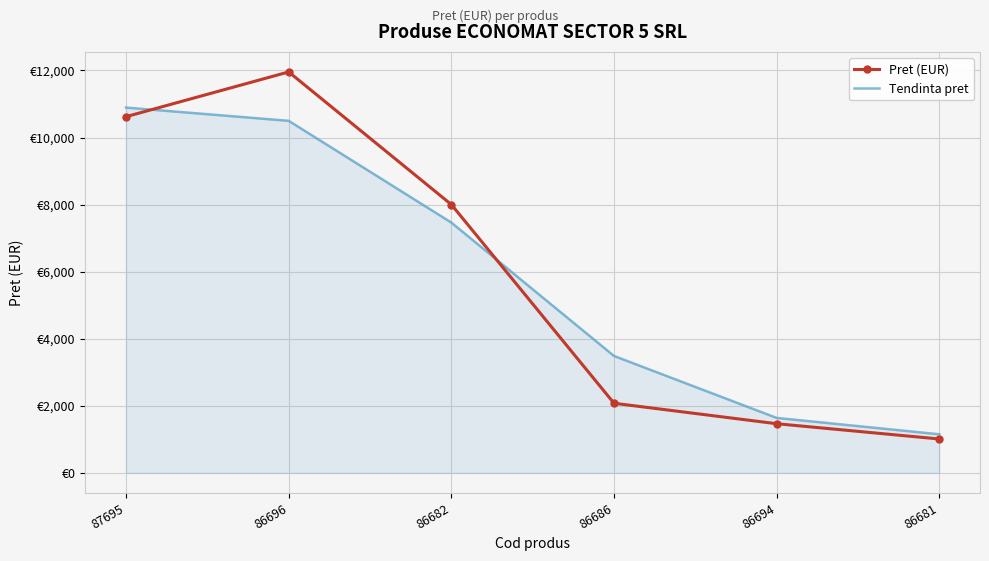

True or false: Pret (EUR) has a value of 2077.4 at 86686.

True